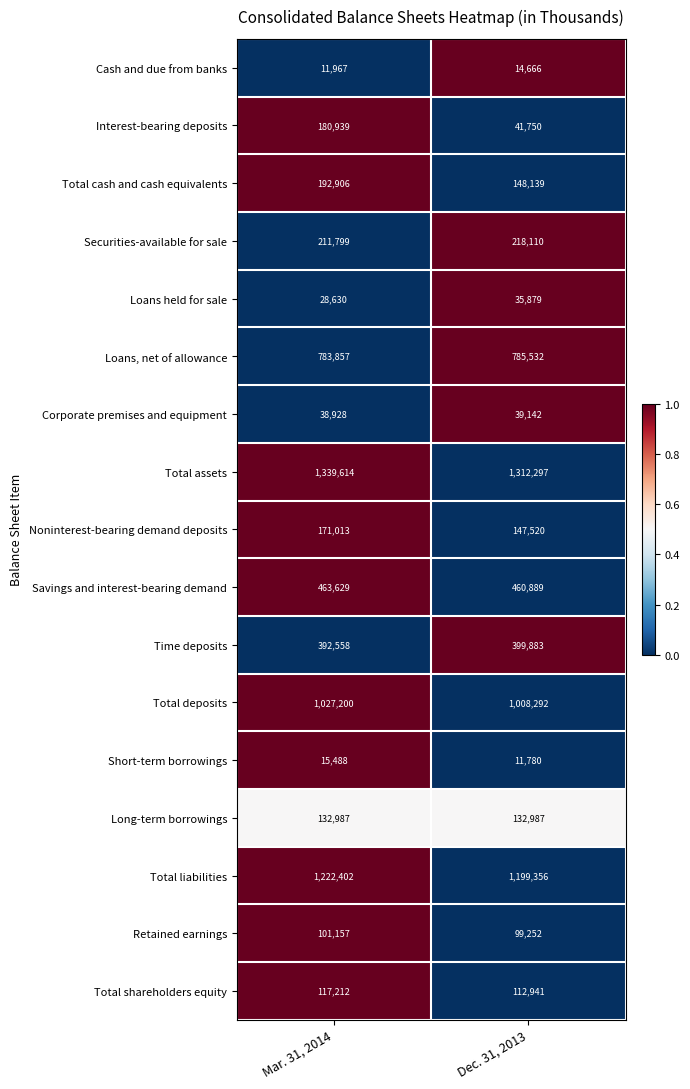

List the series in order of their peak value, highest first.

Total assets, Total liabilities, Total deposits, Loans, net of allowance, Savings and interest-bearing demand, Time deposits, Securities-available for sale, Total cash and cash equivalents, Interest-bearing deposits, Noninterest-bearing demand deposits, Long-term borrowings, Total shareholders equity, Retained earnings, Corporate premises and equipment, Loans held for sale, Short-term borrowings, Cash and due from banks